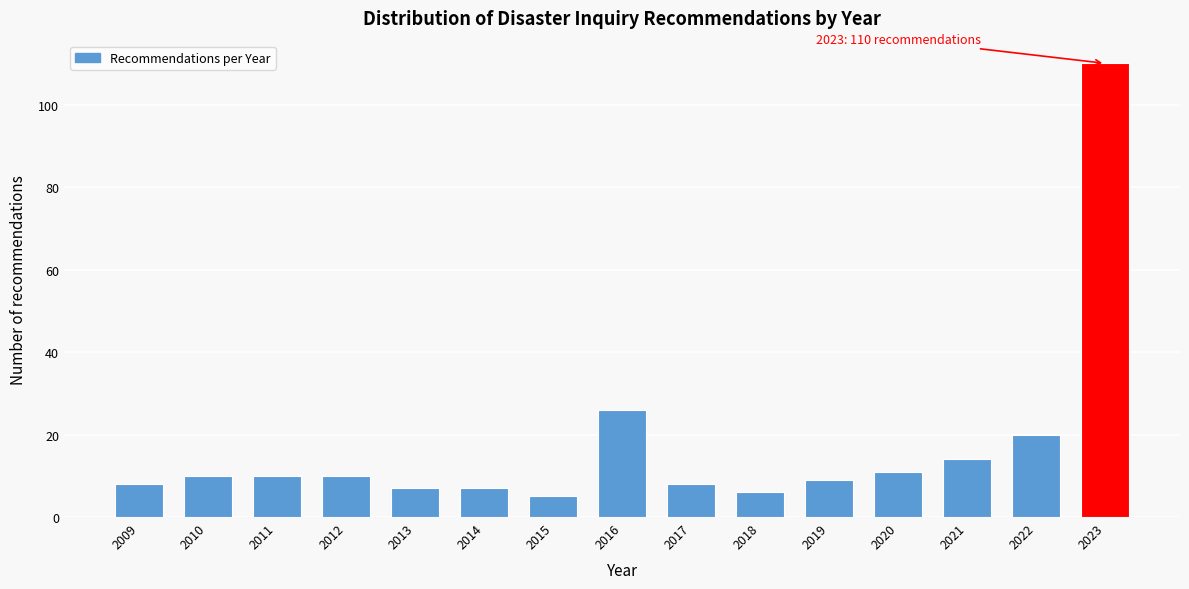

Reading left to right, list all the values displayed in this chart.

8	10	10	10	7	7	5	26	8	6	9	11	14	20	110